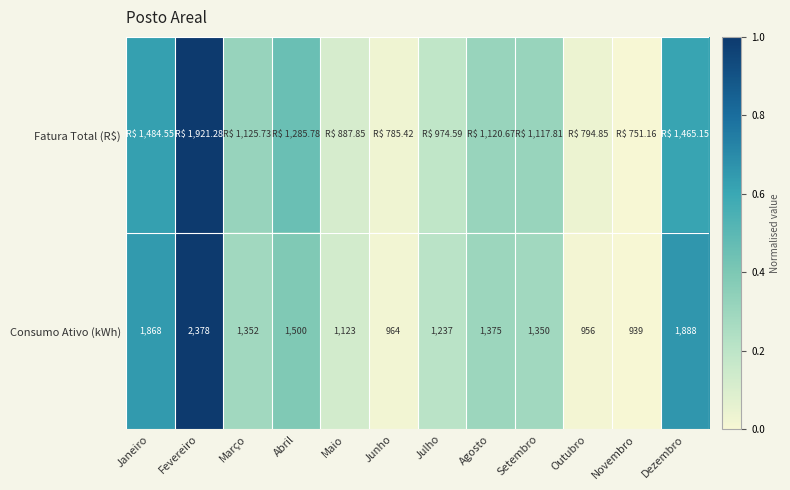

True or false: Fatura Total (R$) has a value of 0.1 at Setembro.

False